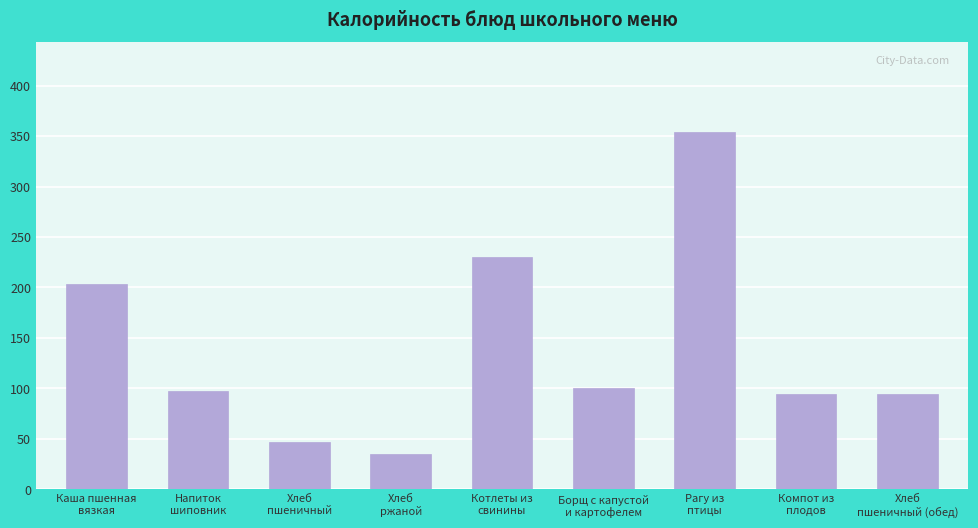

How many data points does each series have?

9